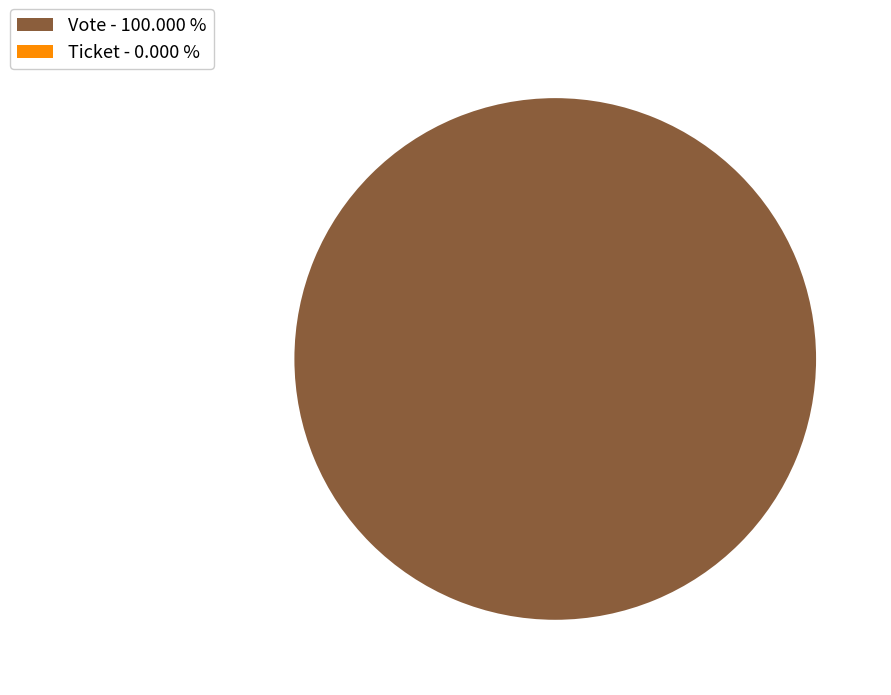

What is the smallest slice in the pie chart?

Ticket